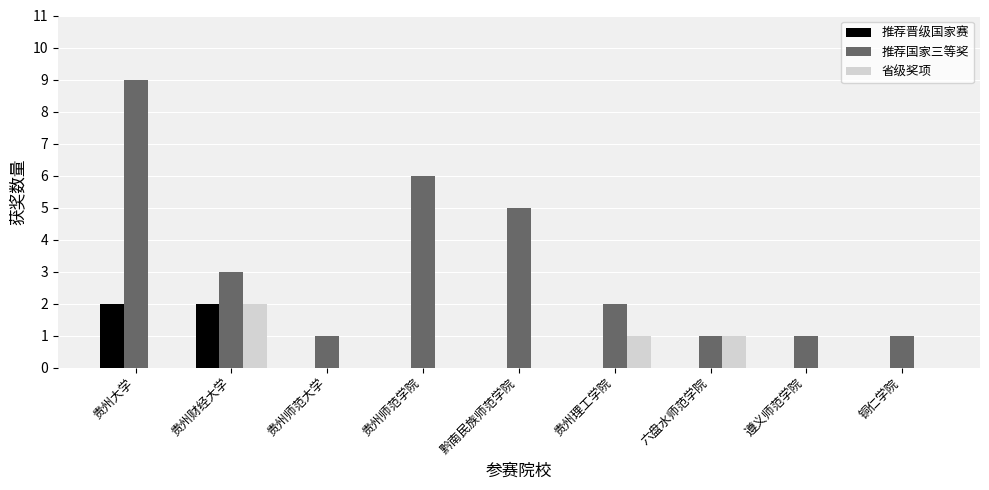

Are the bars horizontal?

No